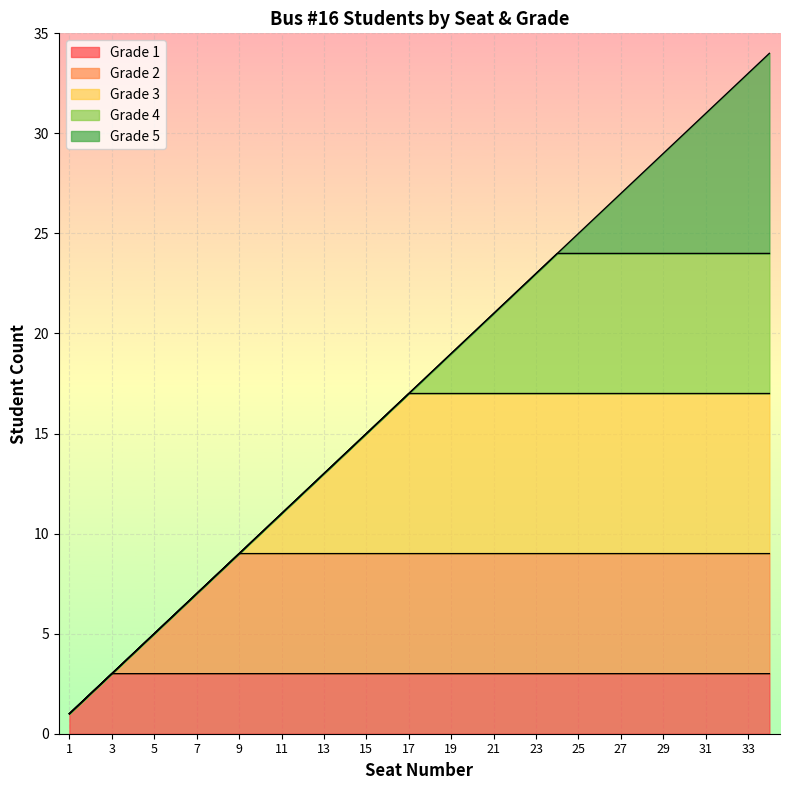

True or false: Grade 3 and Grade 1 cross at least once.

False